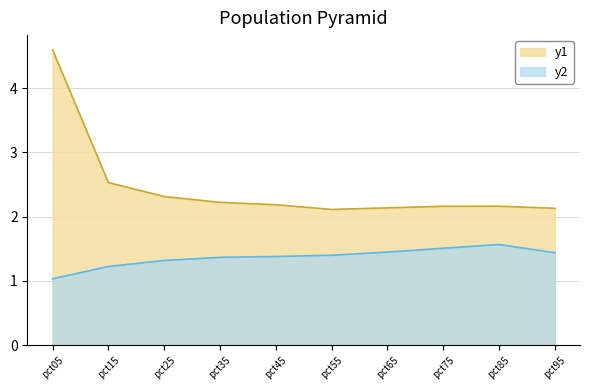

At which label does Jan reach its peak?

pct05